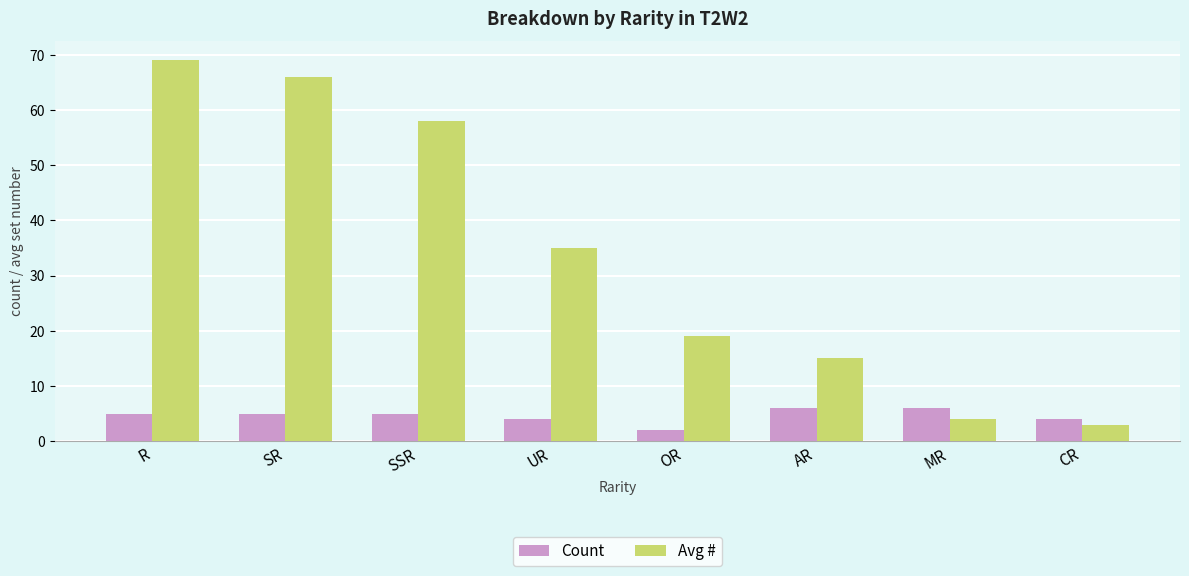

Reading left to right, transcribe all the data shown in this chart.

Count: 5	5	5	4	2	6	6	4
Avg #: 69	66	58	35	19	15	4	3